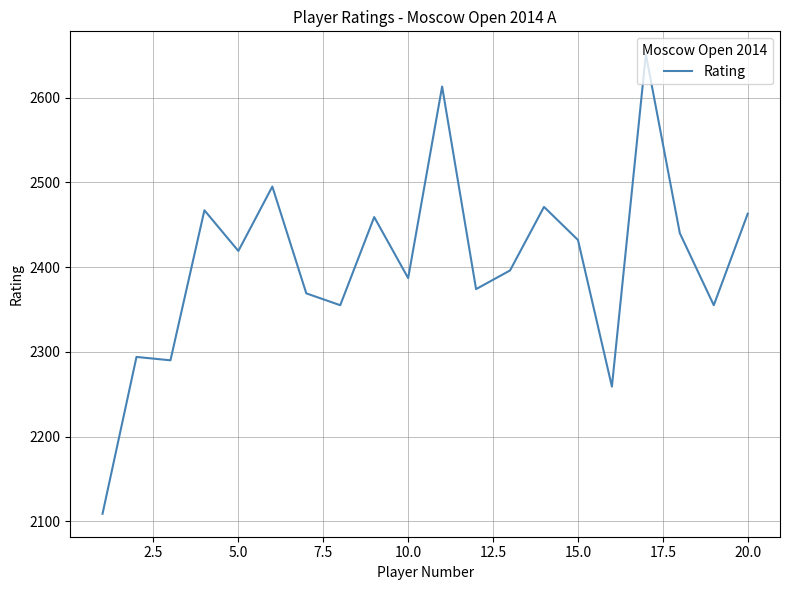

What is the greatest value displayed?

2651